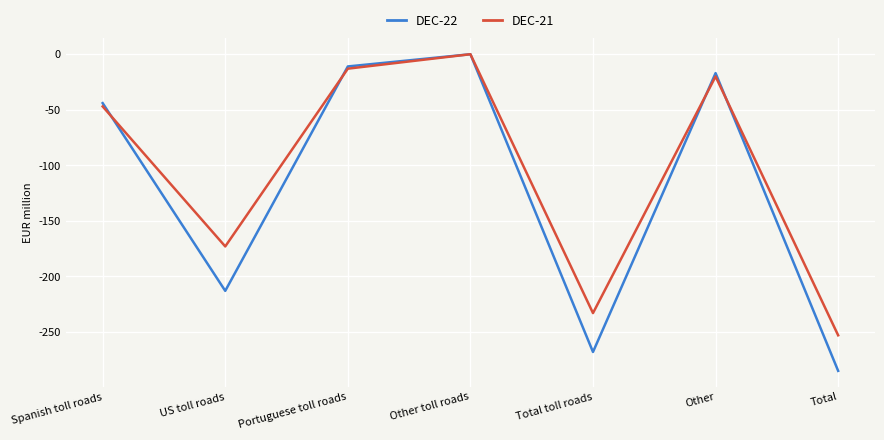

Is it true that DEC-21 equals -13 at Portuguese toll roads?

True